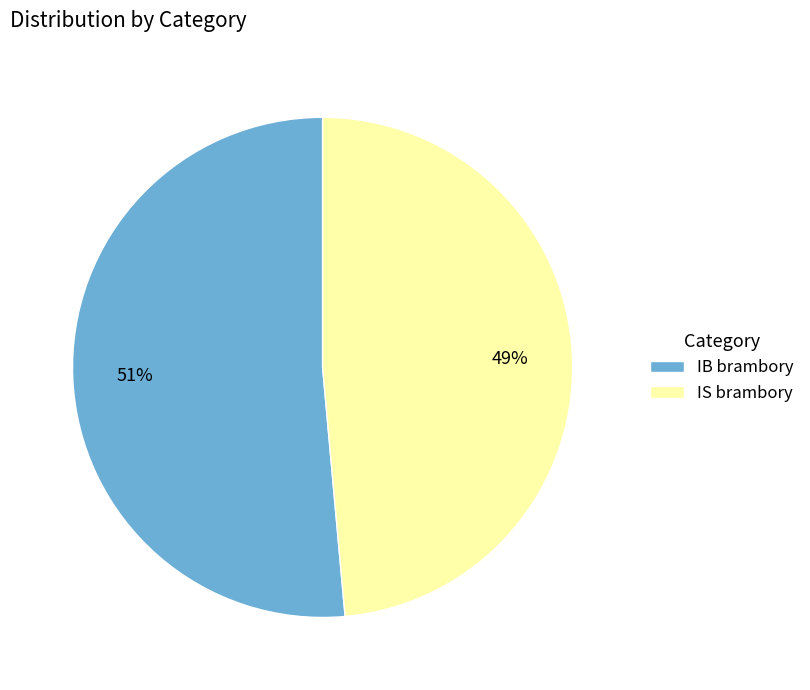

To the nearest percent, what is the average slice percentage?

50%